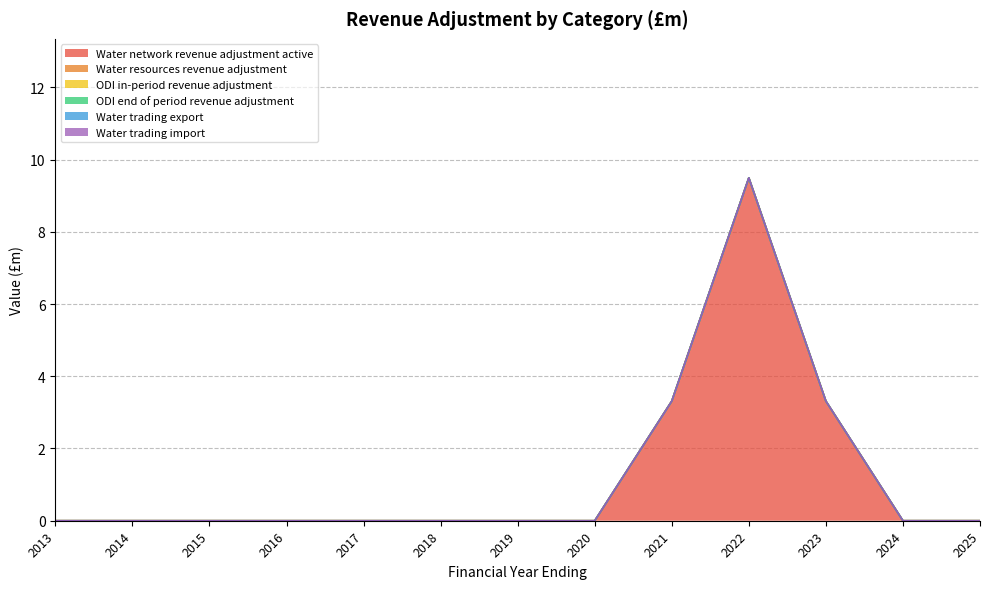

Which series has the largest total across all categories?

Water network revenue adjustment active